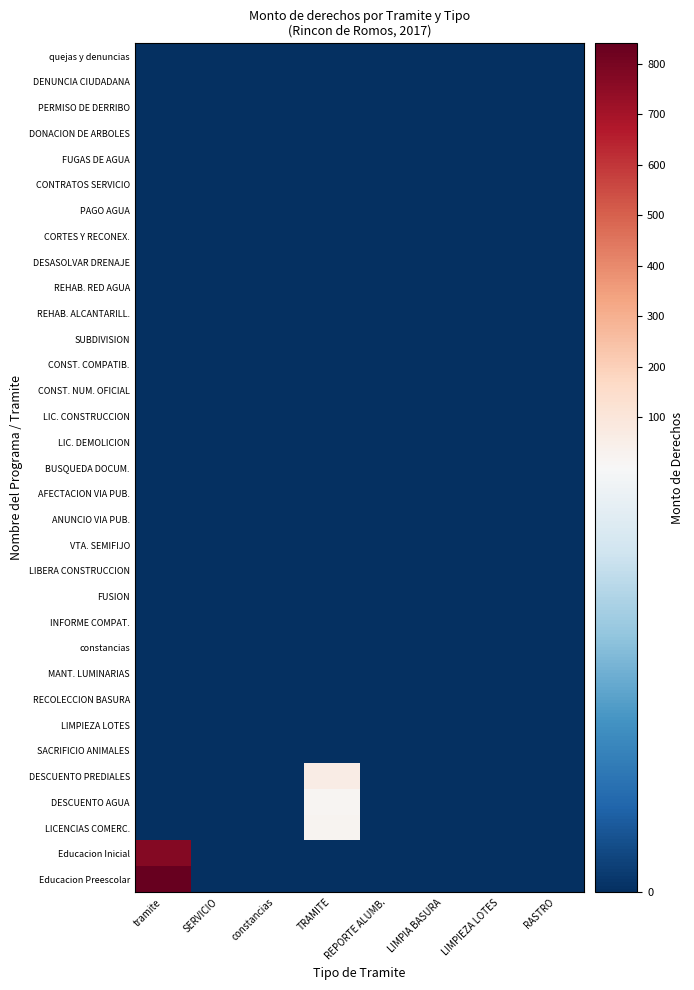

Reading left to right, extract all data points from this chart.

quejas y denuncias: tramite=0	SERVICIO=0	constancias=0	TRAMITE=0	REPORTE ALUMB.=0	LIMPIA BASURA=0	LIMPIEZA LOTES=0	RASTRO=0
DENUNCIA CIUDADANA: tramite=0	SERVICIO=0	constancias=0	TRAMITE=0	REPORTE ALUMB.=0	LIMPIA BASURA=0	LIMPIEZA LOTES=0	RASTRO=0
PERMISO DE DERRIBO: tramite=0	SERVICIO=0	constancias=0	TRAMITE=0	REPORTE ALUMB.=0	LIMPIA BASURA=0	LIMPIEZA LOTES=0	RASTRO=0
DONACION DE ARBOLES: tramite=0	SERVICIO=0	constancias=0	TRAMITE=0	REPORTE ALUMB.=0	LIMPIA BASURA=0	LIMPIEZA LOTES=0	RASTRO=0
FUGAS DE AGUA: tramite=0	SERVICIO=0	constancias=0	TRAMITE=0	REPORTE ALUMB.=0	LIMPIA BASURA=0	LIMPIEZA LOTES=0	RASTRO=0
CONTRATOS SERVICIO: tramite=0	SERVICIO=0	constancias=0	TRAMITE=0	REPORTE ALUMB.=0	LIMPIA BASURA=0	LIMPIEZA LOTES=0	RASTRO=0
PAGO AGUA: tramite=0	SERVICIO=0	constancias=0	TRAMITE=0	REPORTE ALUMB.=0	LIMPIA BASURA=0	LIMPIEZA LOTES=0	RASTRO=0
CORTES Y RECONEX.: tramite=0	SERVICIO=0	constancias=0	TRAMITE=0	REPORTE ALUMB.=0	LIMPIA BASURA=0	LIMPIEZA LOTES=0	RASTRO=0
DESASOLVAR DRENAJE: tramite=0	SERVICIO=0	constancias=0	TRAMITE=0	REPORTE ALUMB.=0	LIMPIA BASURA=0	LIMPIEZA LOTES=0	RASTRO=0
REHAB. RED AGUA: tramite=0	SERVICIO=0	constancias=0	TRAMITE=0	REPORTE ALUMB.=0	LIMPIA BASURA=0	LIMPIEZA LOTES=0	RASTRO=0
REHAB. ALCANTARILL.: tramite=0	SERVICIO=0	constancias=0	TRAMITE=0	REPORTE ALUMB.=0	LIMPIA BASURA=0	LIMPIEZA LOTES=0	RASTRO=0
SUBDIVISION: tramite=0	SERVICIO=0	constancias=0	TRAMITE=0	REPORTE ALUMB.=0	LIMPIA BASURA=0	LIMPIEZA LOTES=0	RASTRO=0
CONST. COMPATIB.: tramite=0	SERVICIO=0	constancias=0	TRAMITE=0	REPORTE ALUMB.=0	LIMPIA BASURA=0	LIMPIEZA LOTES=0	RASTRO=0
CONST. NUM. OFICIAL: tramite=0	SERVICIO=0	constancias=0	TRAMITE=0	REPORTE ALUMB.=0	LIMPIA BASURA=0	LIMPIEZA LOTES=0	RASTRO=0
LIC. CONSTRUCCION: tramite=0	SERVICIO=0	constancias=0	TRAMITE=0	REPORTE ALUMB.=0	LIMPIA BASURA=0	LIMPIEZA LOTES=0	RASTRO=0
LIC. DEMOLICION: tramite=0	SERVICIO=0	constancias=0	TRAMITE=0	REPORTE ALUMB.=0	LIMPIA BASURA=0	LIMPIEZA LOTES=0	RASTRO=0
BUSQUEDA DOCUM.: tramite=0	SERVICIO=0	constancias=0	TRAMITE=0	REPORTE ALUMB.=0	LIMPIA BASURA=0	LIMPIEZA LOTES=0	RASTRO=0
AFECTACION VIA PUB.: tramite=0	SERVICIO=0	constancias=0	TRAMITE=0	REPORTE ALUMB.=0	LIMPIA BASURA=0	LIMPIEZA LOTES=0	RASTRO=0
ANUNCIO VIA PUB.: tramite=0	SERVICIO=0	constancias=0	TRAMITE=0	REPORTE ALUMB.=0	LIMPIA BASURA=0	LIMPIEZA LOTES=0	RASTRO=0
VTA. SEMIFIJO: tramite=0	SERVICIO=0	constancias=0	TRAMITE=0	REPORTE ALUMB.=0	LIMPIA BASURA=0	LIMPIEZA LOTES=0	RASTRO=0
LIBERA CONSTRUCCION: tramite=0	SERVICIO=0	constancias=0	TRAMITE=0	REPORTE ALUMB.=0	LIMPIA BASURA=0	LIMPIEZA LOTES=0	RASTRO=0
FUSION: tramite=0	SERVICIO=0	constancias=0	TRAMITE=0	REPORTE ALUMB.=0	LIMPIA BASURA=0	LIMPIEZA LOTES=0	RASTRO=0
INFORME COMPAT.: tramite=0	SERVICIO=0	constancias=0	TRAMITE=0	REPORTE ALUMB.=0	LIMPIA BASURA=0	LIMPIEZA LOTES=0	RASTRO=0
constancias: tramite=0	SERVICIO=0	constancias=0	TRAMITE=0	REPORTE ALUMB.=0	LIMPIA BASURA=0	LIMPIEZA LOTES=0	RASTRO=0
MANT. LUMINARIAS: tramite=0	SERVICIO=0	constancias=0	TRAMITE=0	REPORTE ALUMB.=0	LIMPIA BASURA=0	LIMPIEZA LOTES=0	RASTRO=0
RECOLECCION BASURA: tramite=0	SERVICIO=0	constancias=0	TRAMITE=0	REPORTE ALUMB.=0	LIMPIA BASURA=0	LIMPIEZA LOTES=0	RASTRO=0
LIMPIEZA LOTES: tramite=0	SERVICIO=0	constancias=0	TRAMITE=0	REPORTE ALUMB.=0	LIMPIA BASURA=0	LIMPIEZA LOTES=0	RASTRO=0
SACRIFICIO ANIMALES: tramite=0	SERVICIO=0	constancias=0	TRAMITE=0	REPORTE ALUMB.=0	LIMPIA BASURA=0	LIMPIEZA LOTES=0	RASTRO=0
DESCUENTO PREDIALES: tramite=0	SERVICIO=0	constancias=0	TRAMITE=60	REPORTE ALUMB.=0	LIMPIA BASURA=0	LIMPIEZA LOTES=0	RASTRO=0
DESCUENTO AGUA: tramite=0	SERVICIO=0	constancias=0	TRAMITE=15	REPORTE ALUMB.=0	LIMPIA BASURA=0	LIMPIEZA LOTES=0	RASTRO=0
LICENCIAS COMERC.: tramite=0	SERVICIO=0	constancias=0	TRAMITE=25	REPORTE ALUMB.=0	LIMPIA BASURA=0	LIMPIEZA LOTES=0	RASTRO=0
Educacion Inicial: tramite=772	SERVICIO=0	constancias=0	TRAMITE=0	REPORTE ALUMB.=0	LIMPIA BASURA=0	LIMPIEZA LOTES=0	RASTRO=0
Educacion Preescolar: tramite=840	SERVICIO=0	constancias=0	TRAMITE=0	REPORTE ALUMB.=0	LIMPIA BASURA=0	LIMPIEZA LOTES=0	RASTRO=0